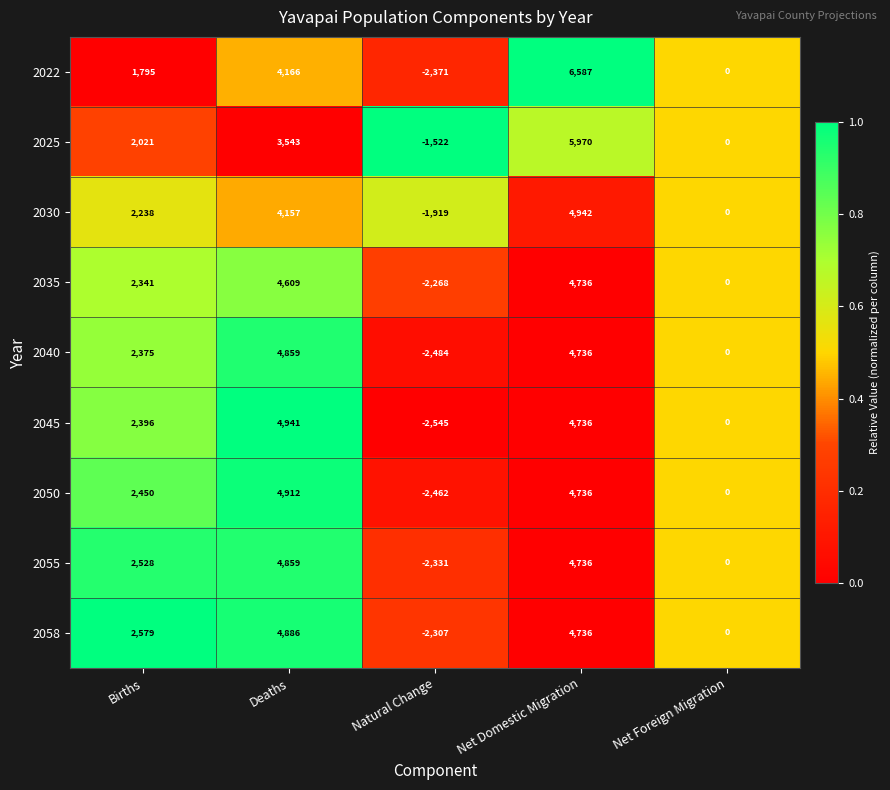

What is the sum of the 2045 values at Natural Change and Net Domestic Migration?

2191